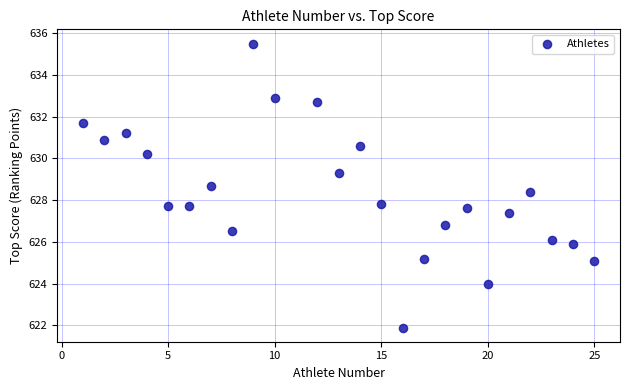

What is the range of Y values (max minus min)?

13.6